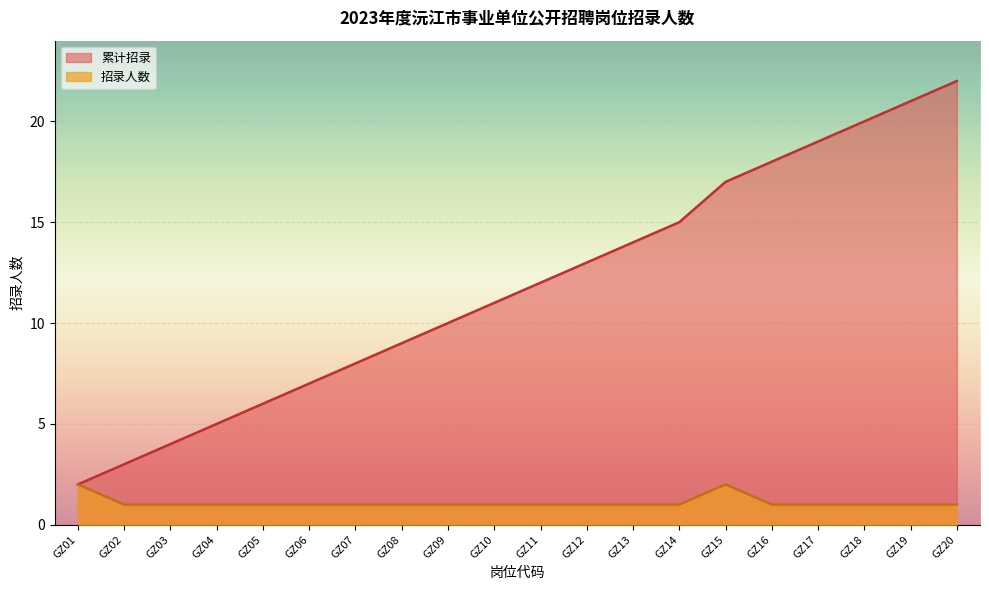

List the series in order of their overall mean, highest first.

累计招录, 招录人数